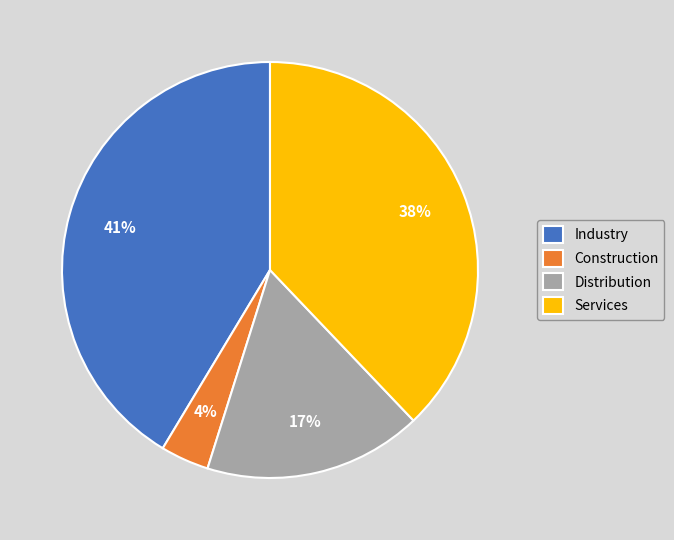

To the nearest percent, what percentage of the pie is Services?

38%